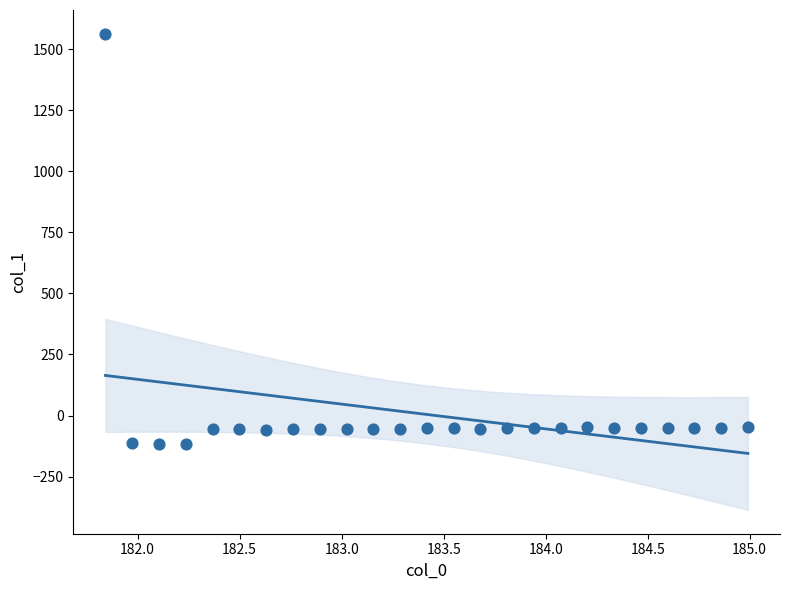

What is the range of Y values (max minus min)?

1679.2